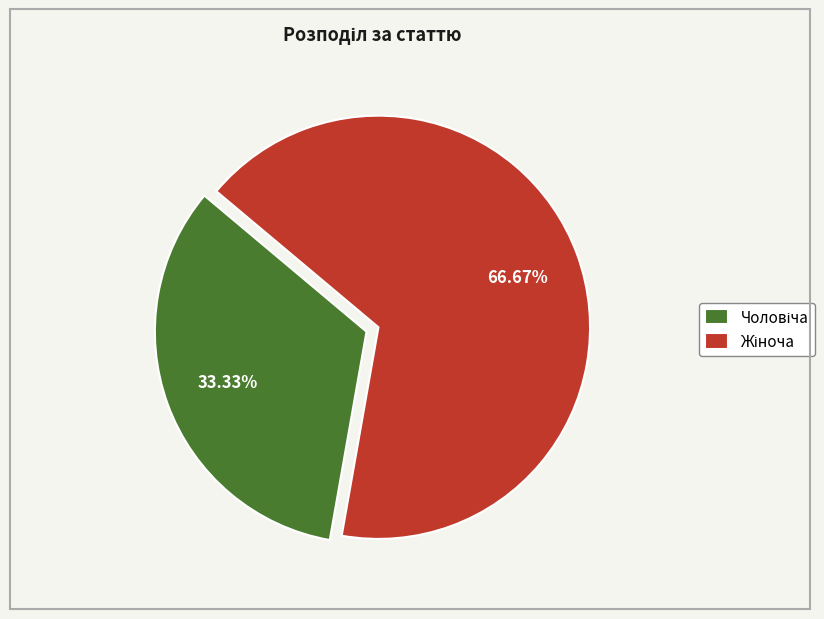

Does Жіноча represent more than half of the total?

Yes